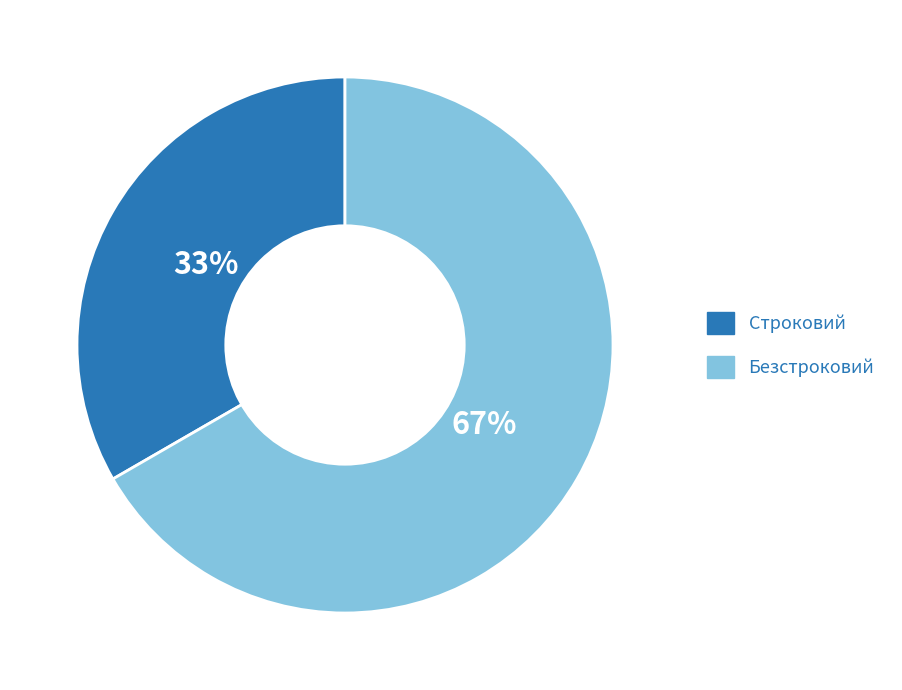

Rank the categories by value from highest to lowest.

Безстроковий, Строковий